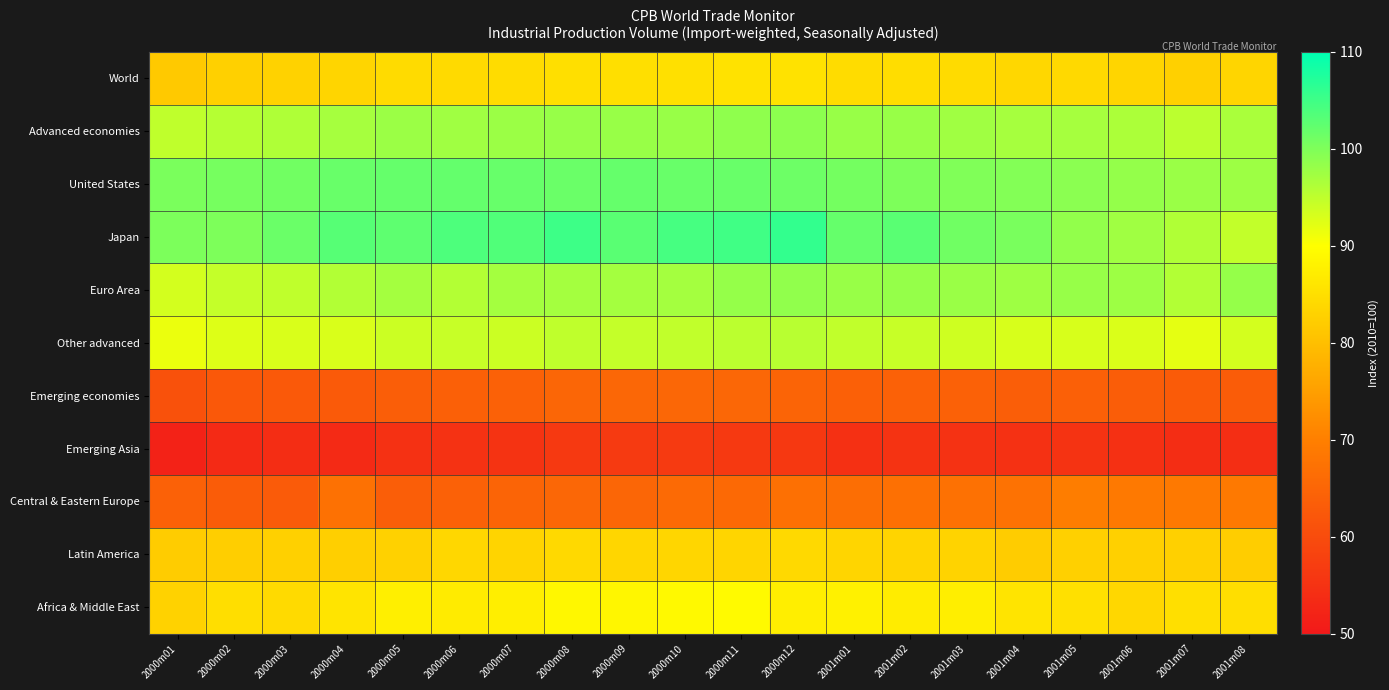

At which category does the chart reach its peak across all series?

2000m12